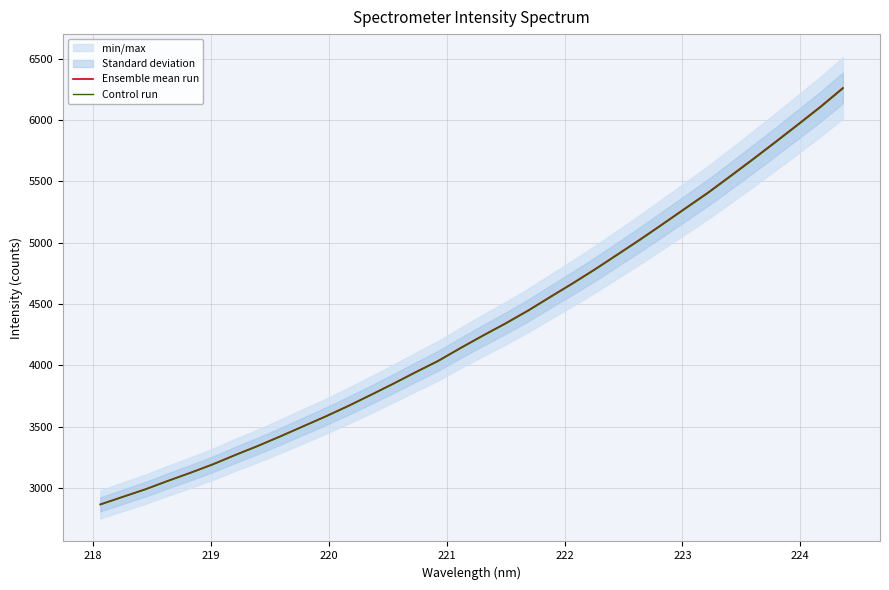

What is the minimum value shown in the chart?

2864.7